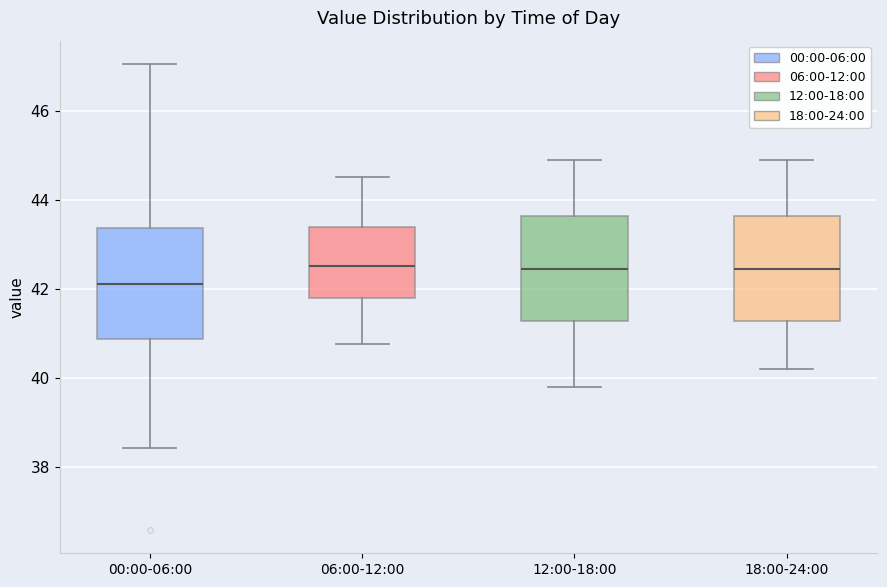

Where is the lower edge of the box for 06:00-12:00 on the y-axis? The values are not printed on the chart, so give them approximately, as read against the axis.

41.8